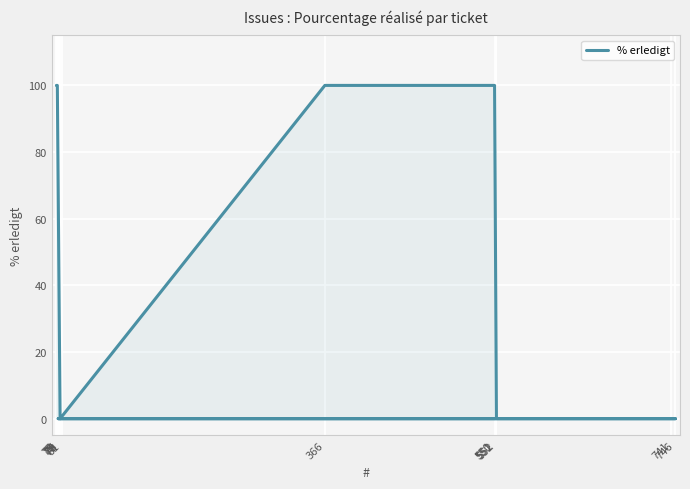

What is the label of the 2nd point from the left?

76